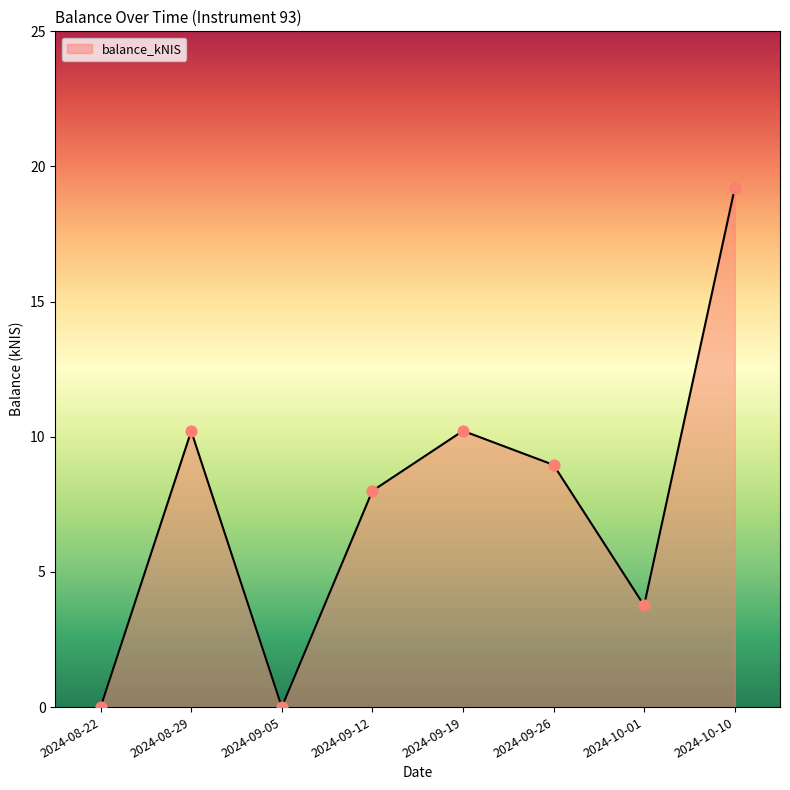

What is the change in value from 2024-08-22 to 2024-08-29?

+10.2